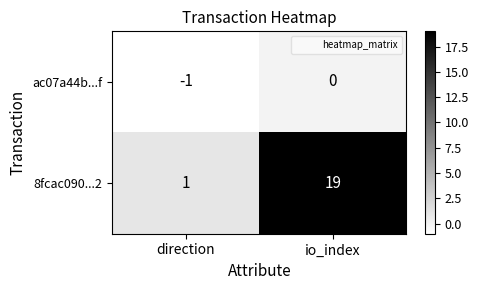

Which category has the lowest value across all series?

direction